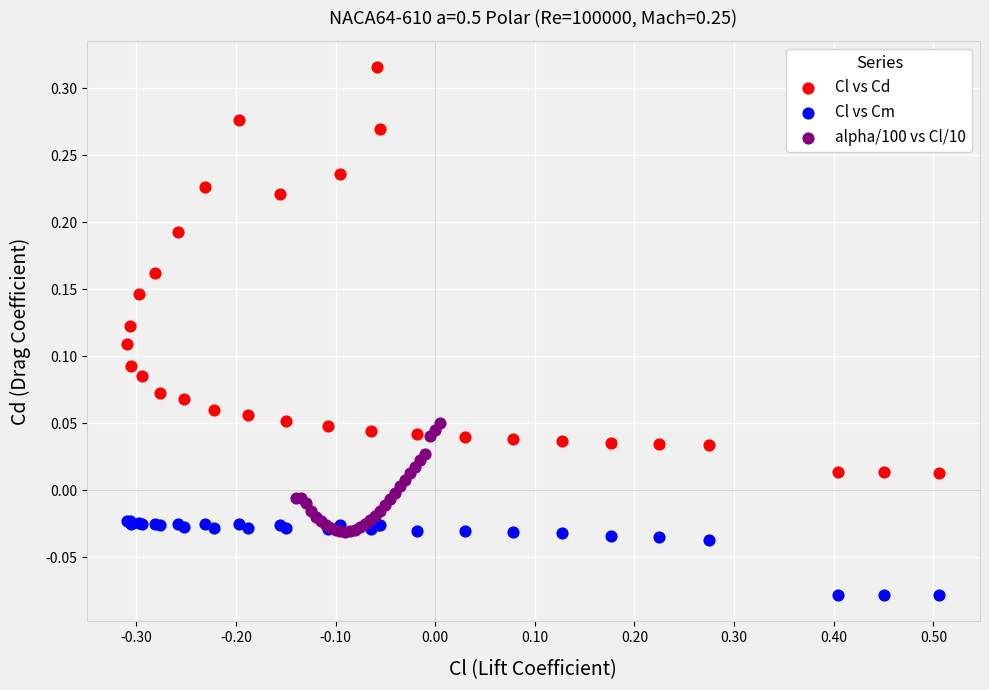

What are all the series names shown in the legend?

Cl vs Cd, Cl vs Cm, alpha/100 vs Cl/10